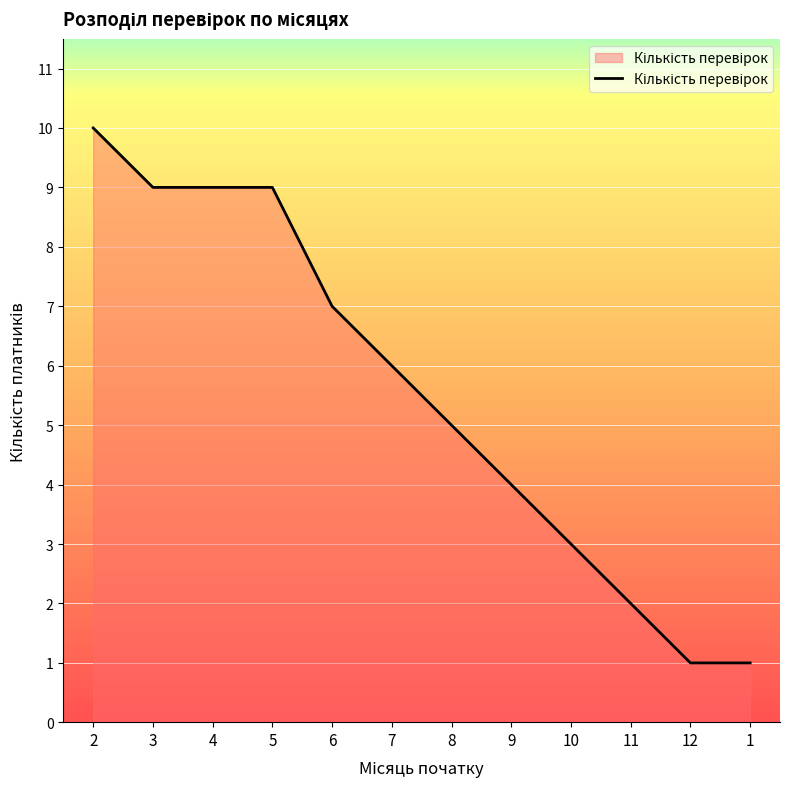

Reading left to right, transcribe all the data shown in this chart.

2=10	3=9	4=9	5=9	6=7	7=6	8=5	9=4	10=3	11=2	12=1	1=1